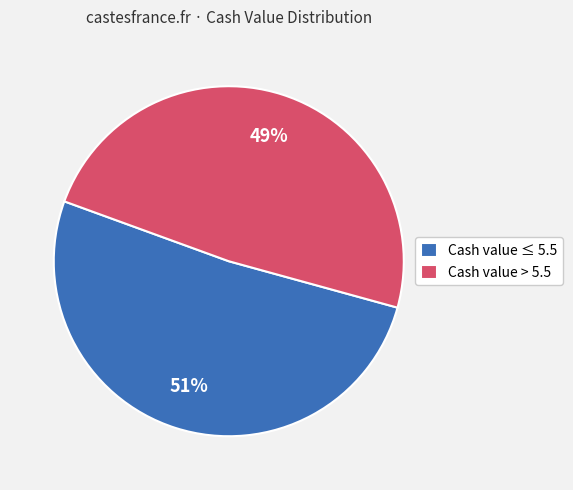

What is the smallest slice in the pie chart?

Cash value > 5.5